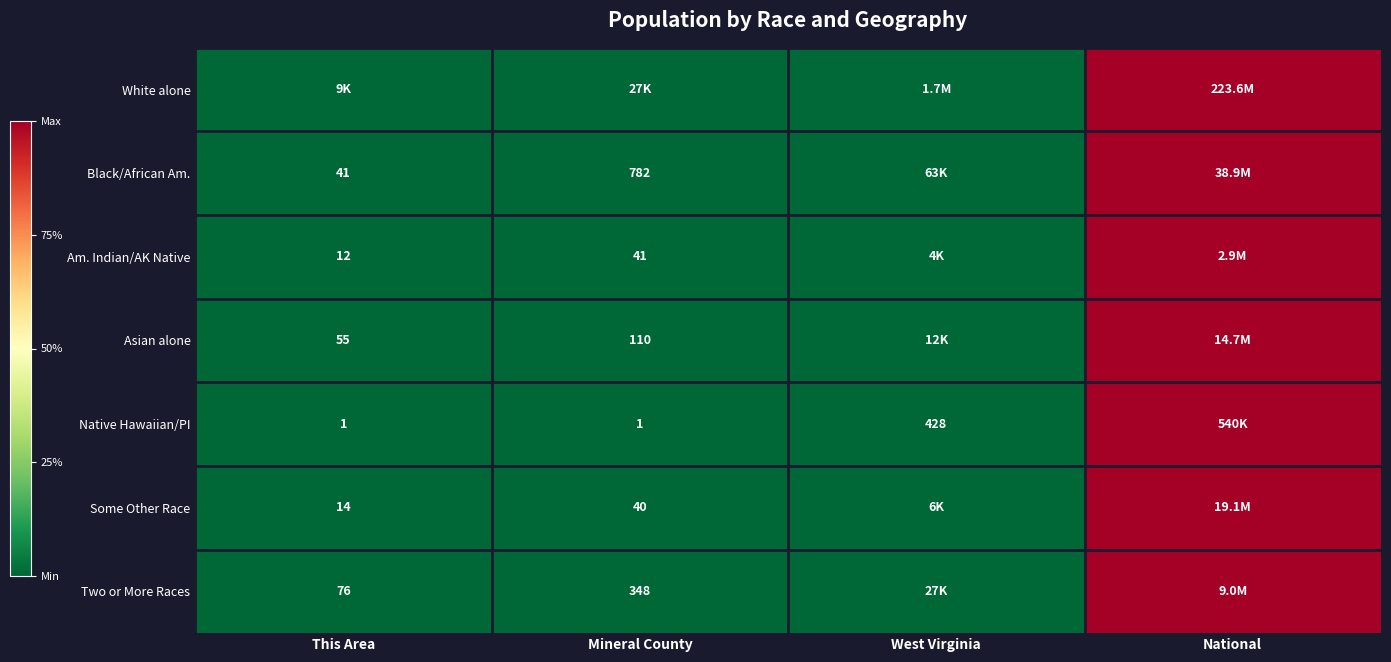

Count the number of data series in this chart.

7